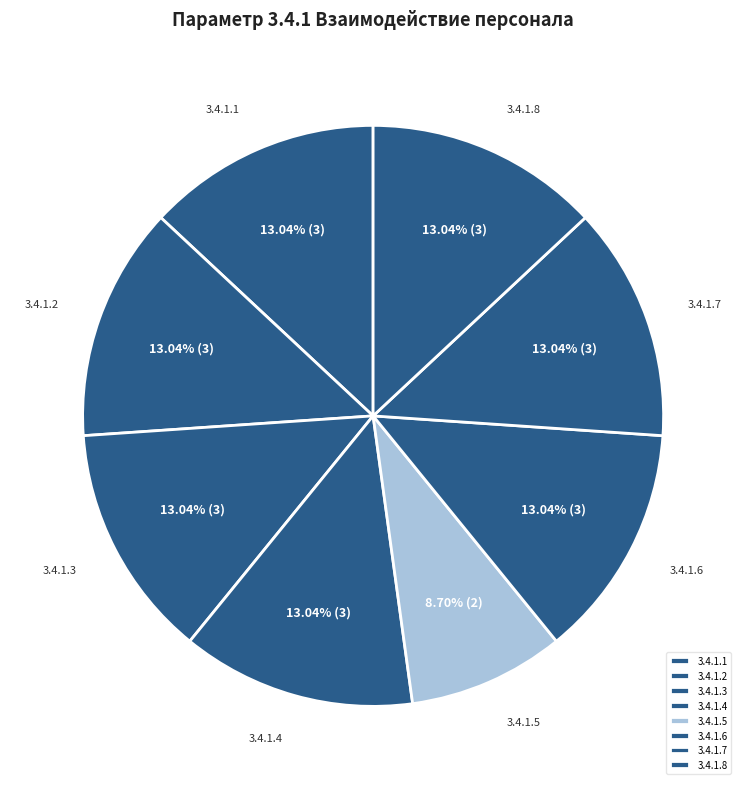

Combined, what portion of the pie is 3.4.1.3 and 3.4.1.8?

26.1%